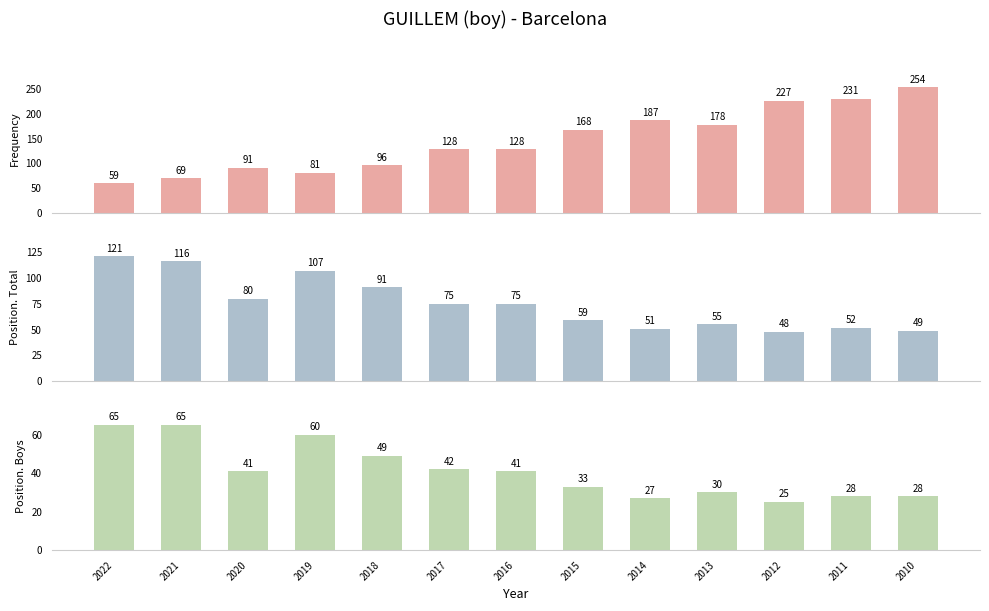

What is the lowest value of the Position. Total series?

48